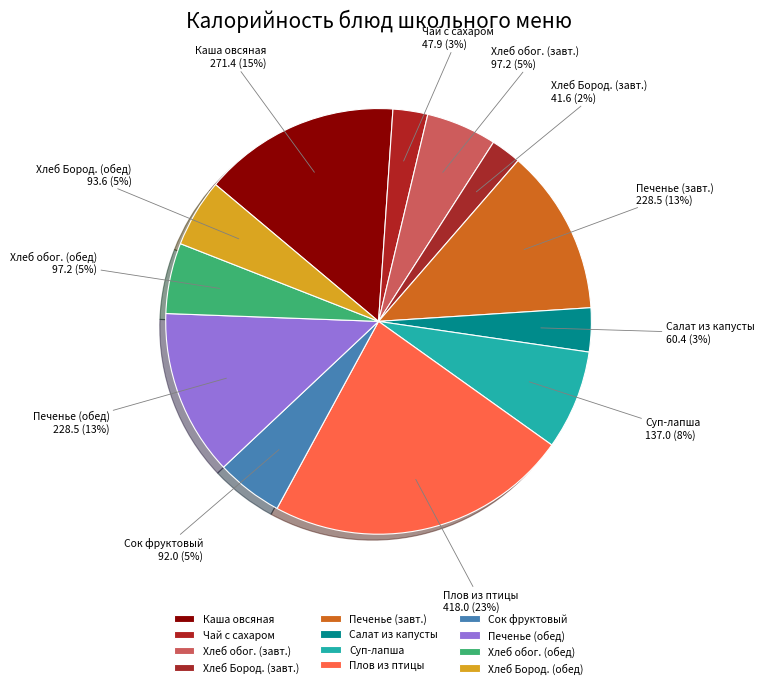

What percentage is the Плов из птицы slice, to the nearest percent?

23%